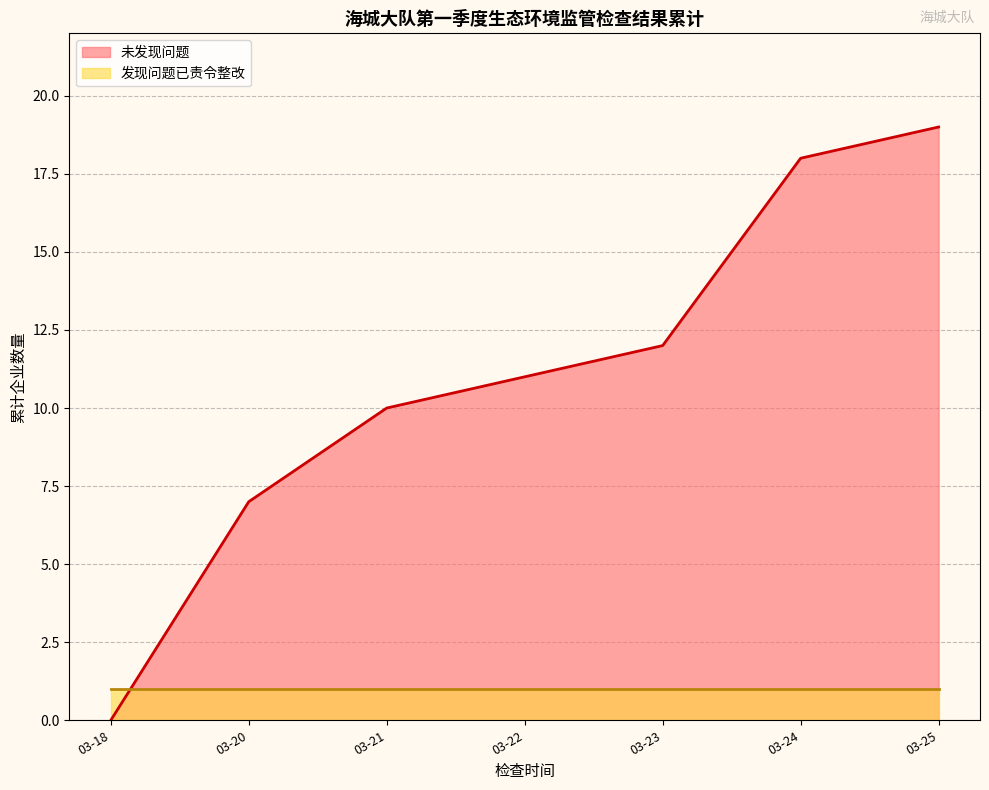

The value of 发现问题已责令整改 at 03-21 is -1. True or false?

False